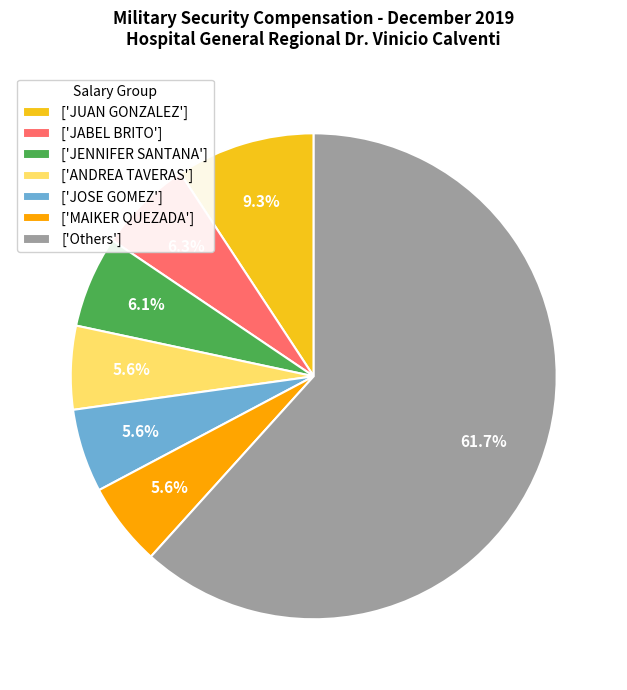

Between ['JOSE GOMEZ'] and ['JABEL BRITO'], which is larger?

['JABEL BRITO']